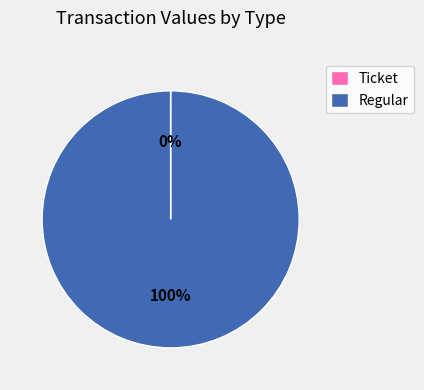

Does any single category account for the majority?

Yes